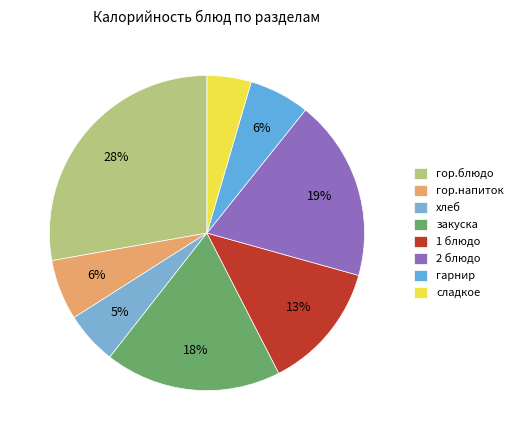

How many slices are in this pie chart?

8